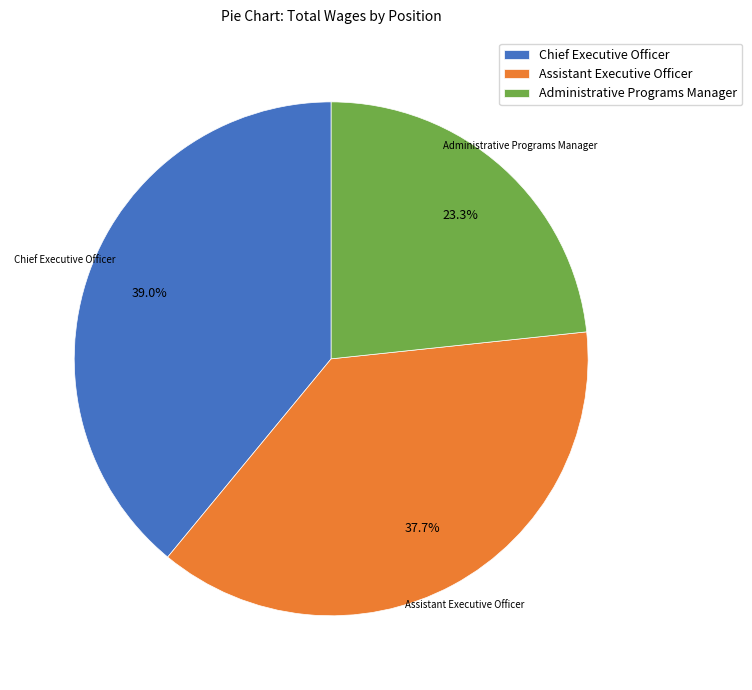

To the nearest percent, what portion does Assistant Executive Officer represent?

38%